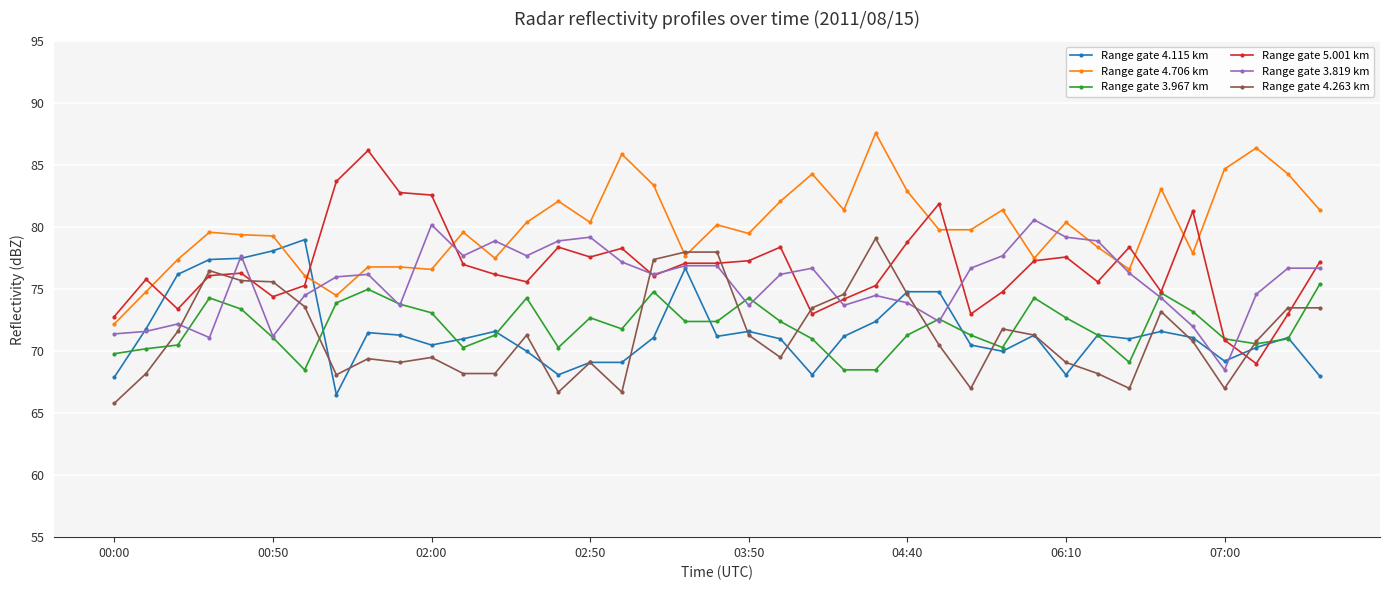

True or false: Range gate 4.706 km has more than 0 interior local peaks.

True